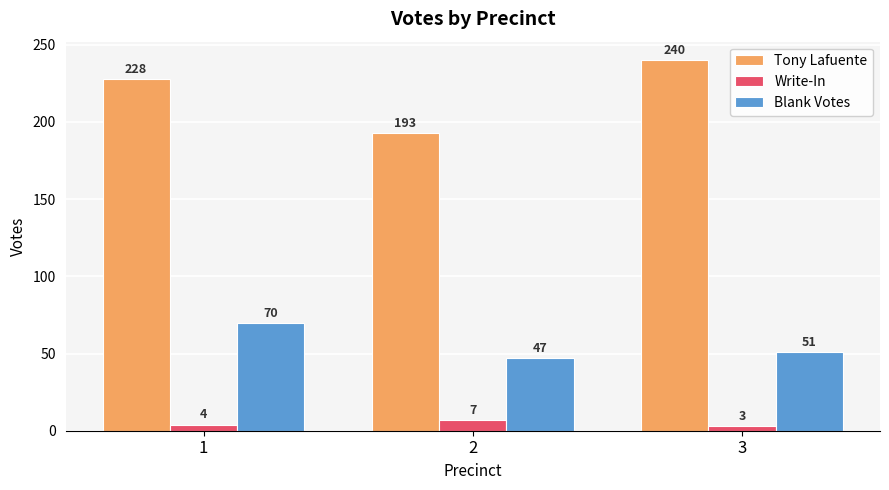

Which series has the largest total across all categories?

Tony Lafuente